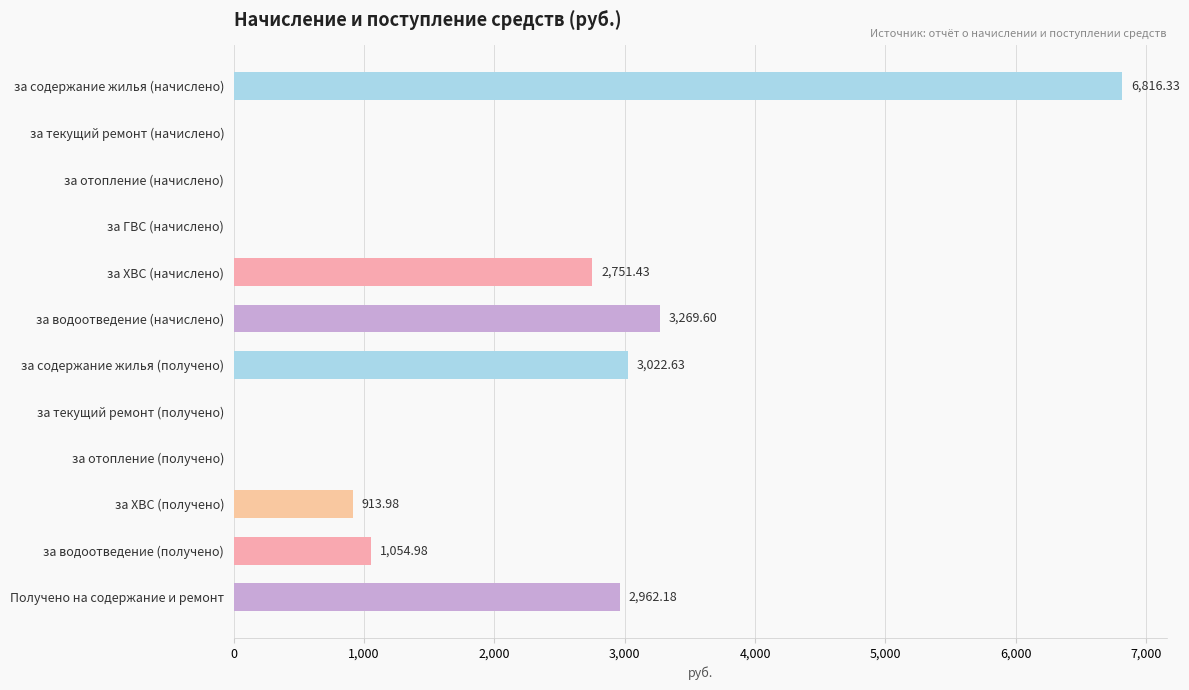

What is the change in value from за водоотведение (начислено) to Получено на содержание и ремонт?

-307.4